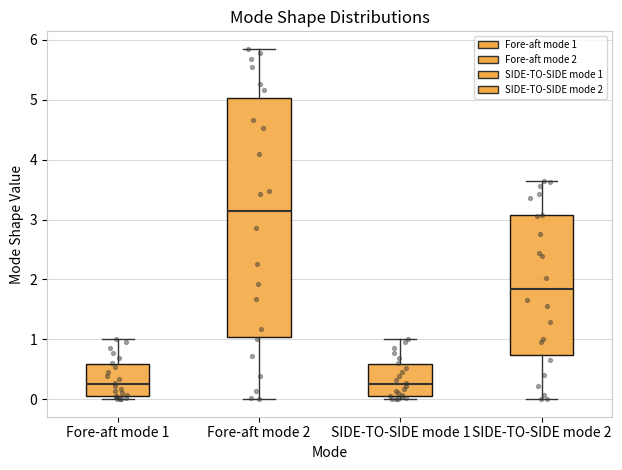

Which box's median line is the highest?

Fore-aft mode 2